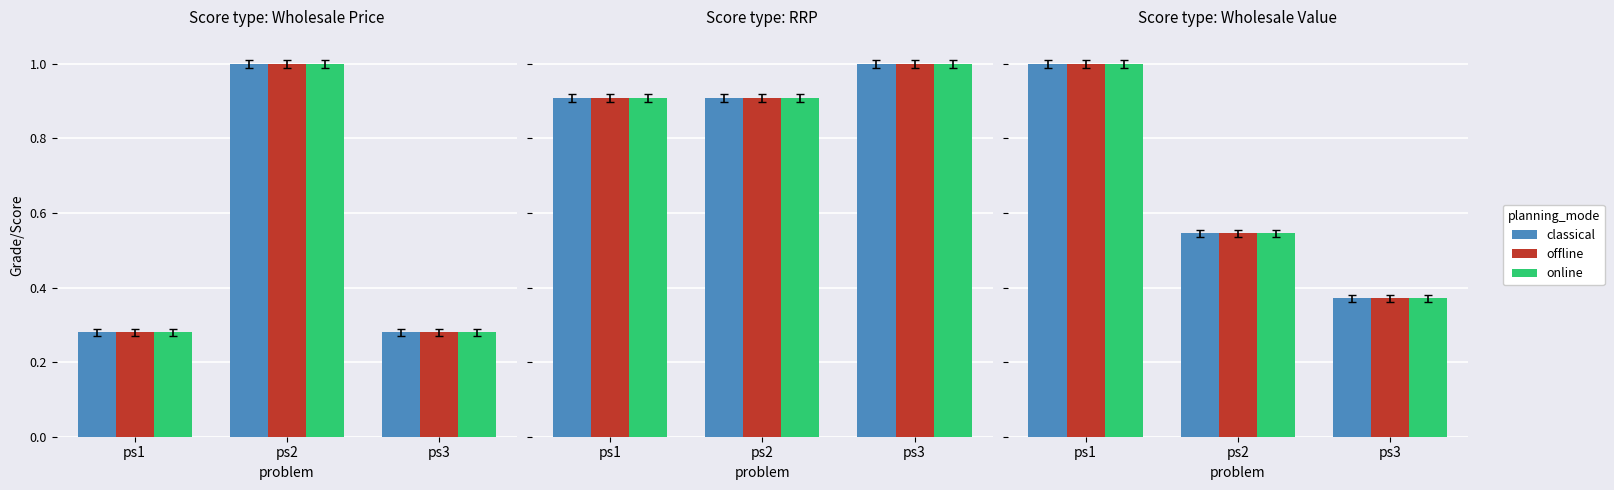

List the series in order of their peak value, lowest first.

classical, offline, online